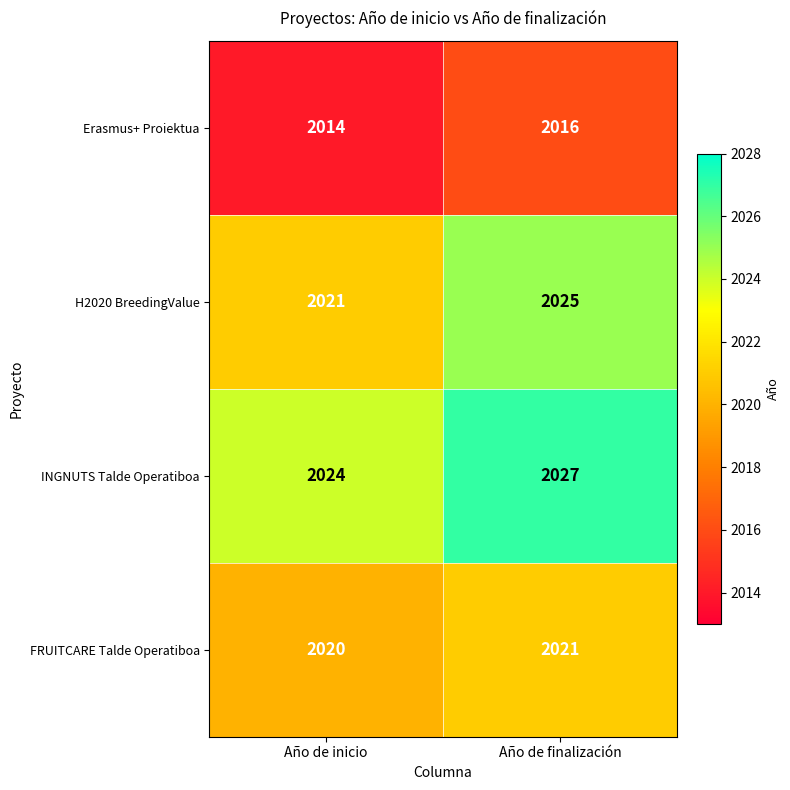

What is the sum of all FRUITCARE Talde Operatiboa values?

4041